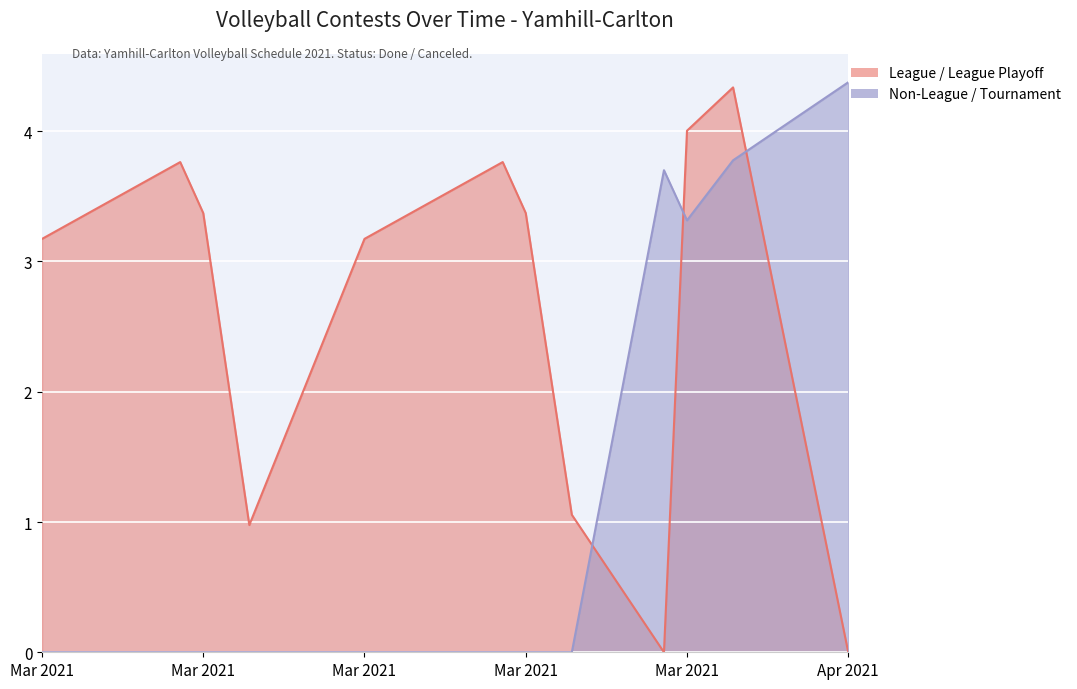

Which label corresponds to the smallest value in the chart?

Mar 2021